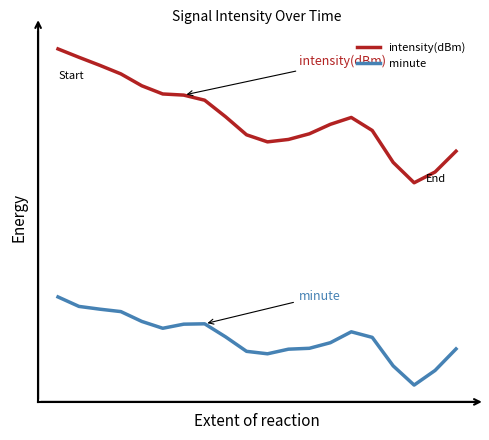

At how many categories does at least one series exceed 0?

20